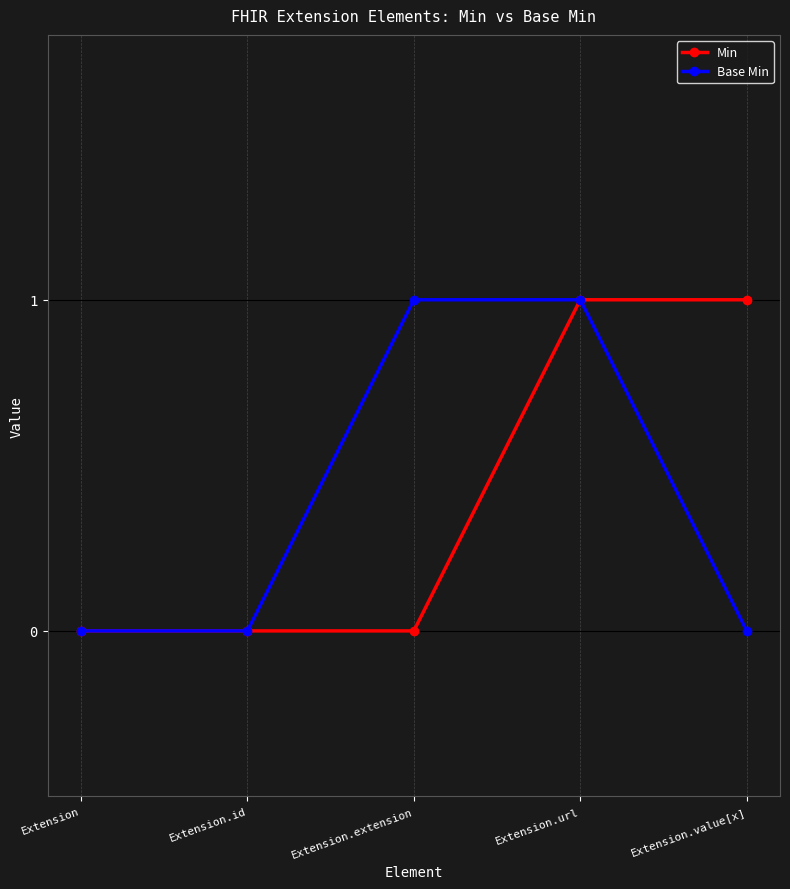

Reading right to left, what are all the values shown in this chart?

Min: 1	1	0	0	0
Base Min: 0	1	1	0	0